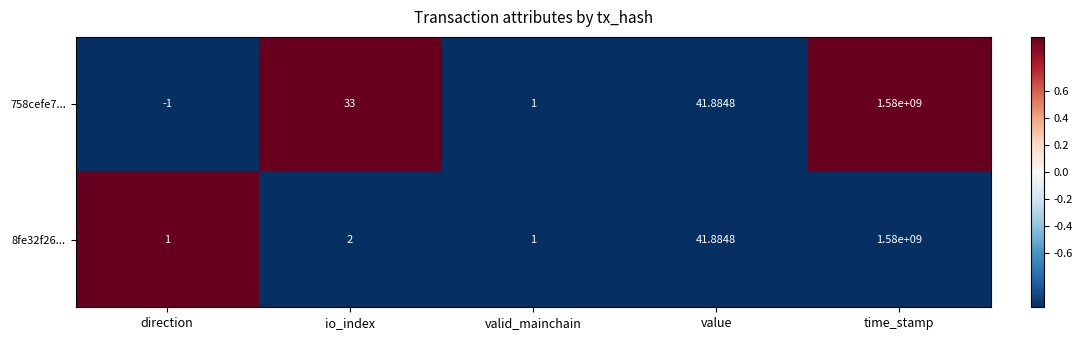

Rank the series at io_index from highest to lowest value.

758cefe7..., 8fe32f26...